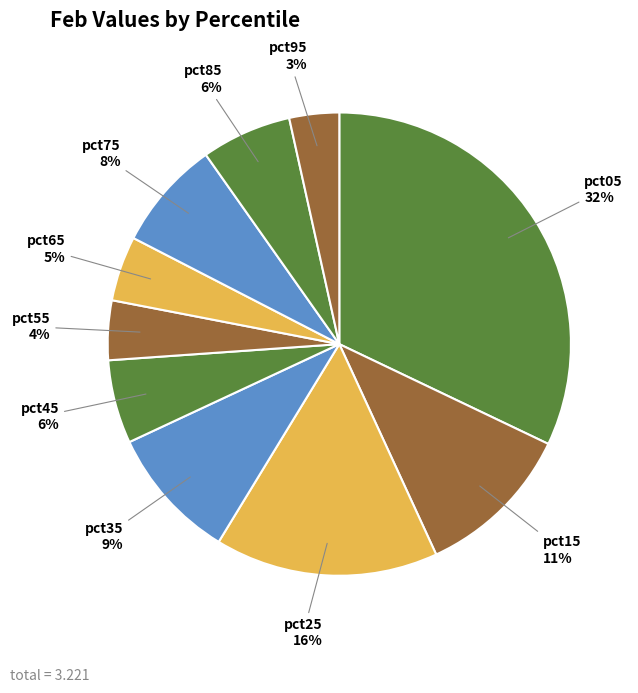

To the nearest percent, what is the average slice percentage?

10%